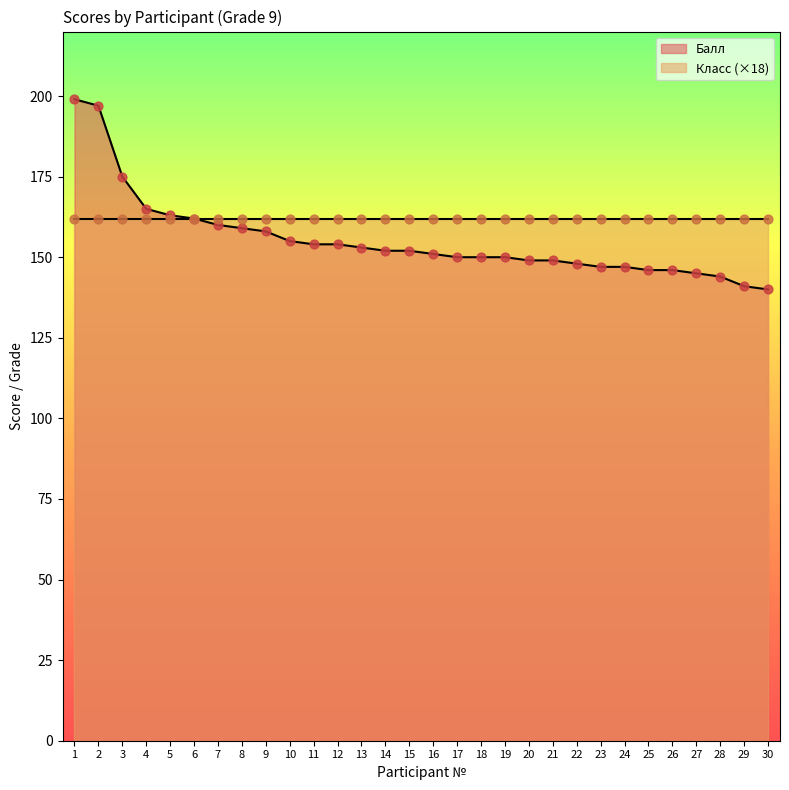

Which has a higher value, 2 or 18?

2